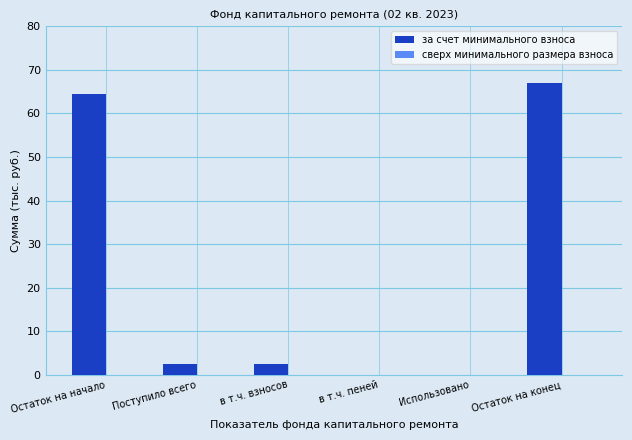

What is the sum of all values?

136.6